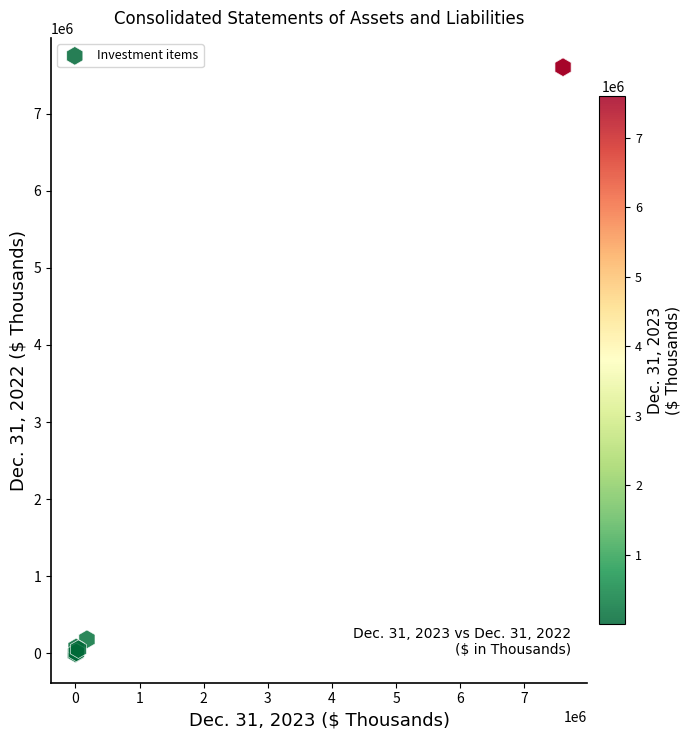

What Y value in the scatter plot is closest to 3800979?

183061.0